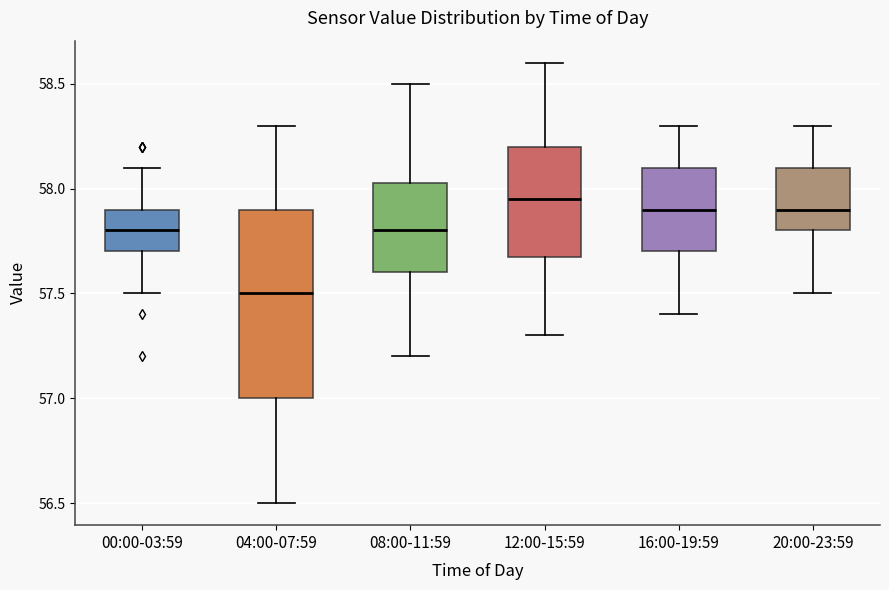

Comparing the boxes themselves (not the whiskers), which one is the tallest?

04:00-07:59